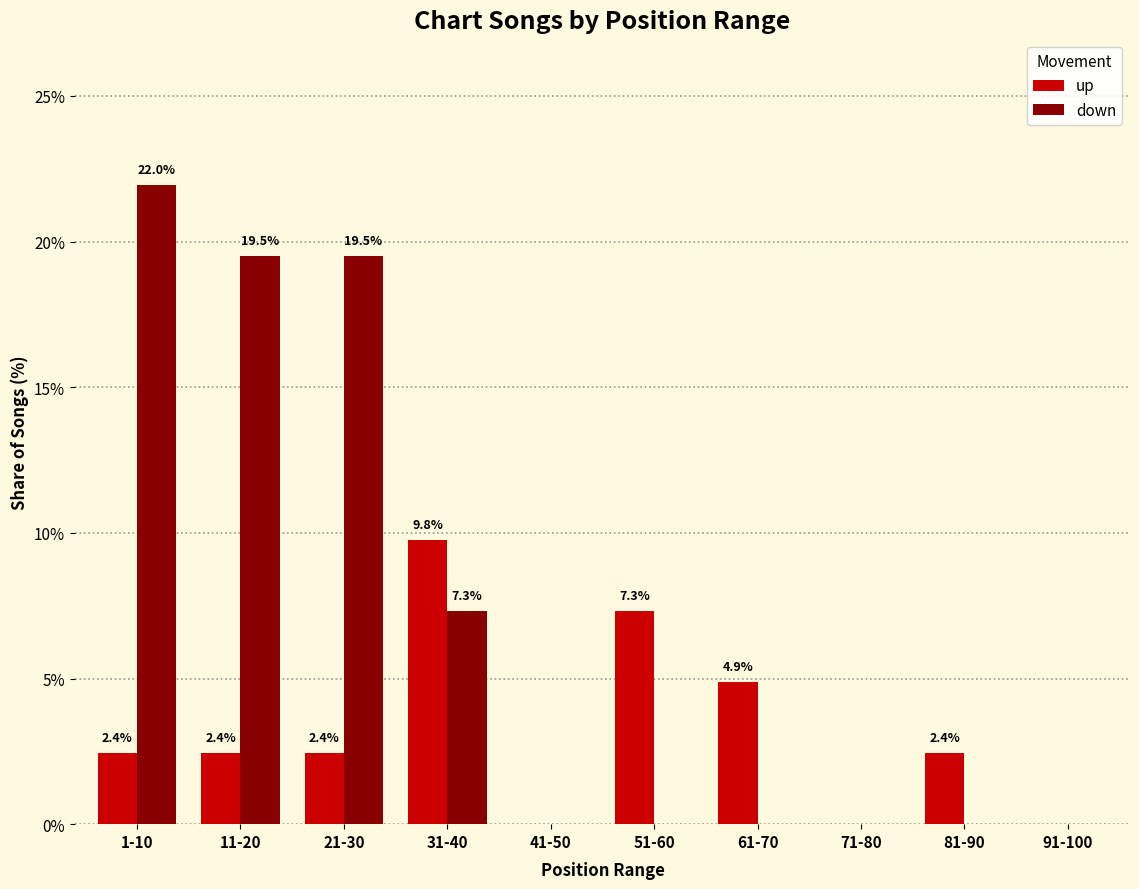

True or false: down has a value of 0.0 at 51-60.

True